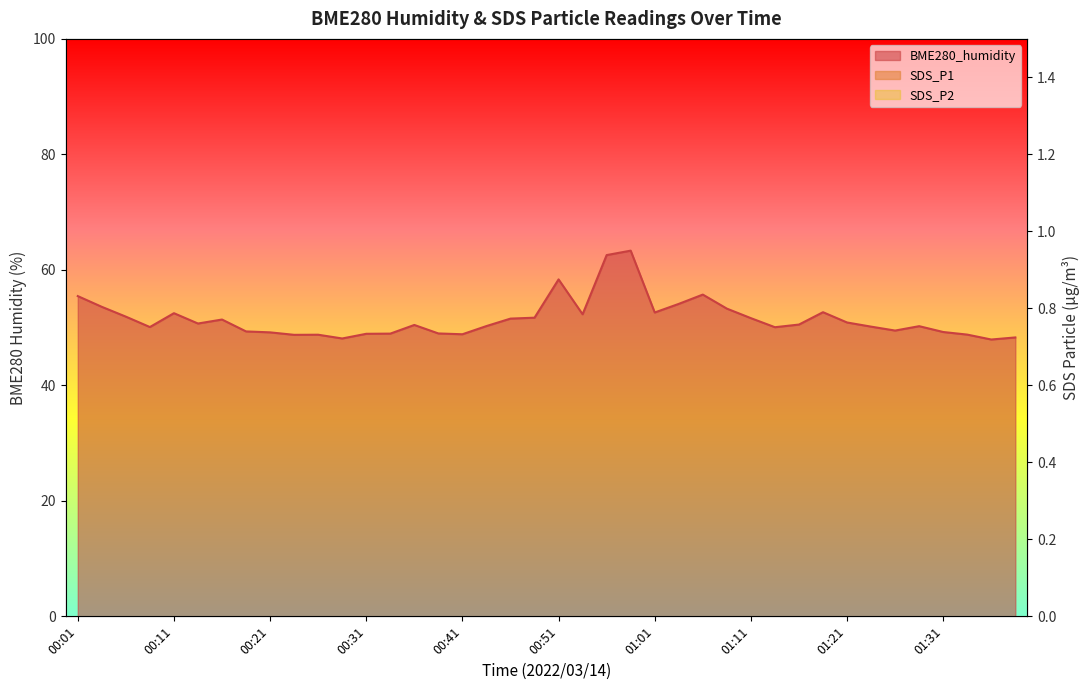

Does the chart have visible grid lines?

No